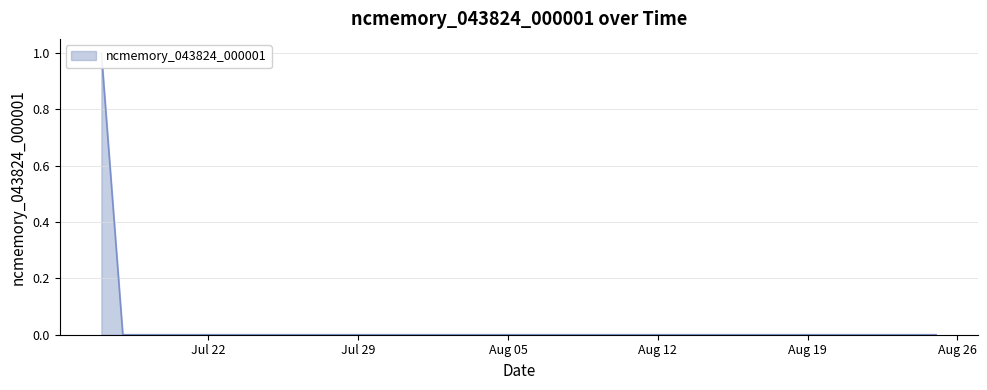

At which label is the value closest to 0?

2019-07-18